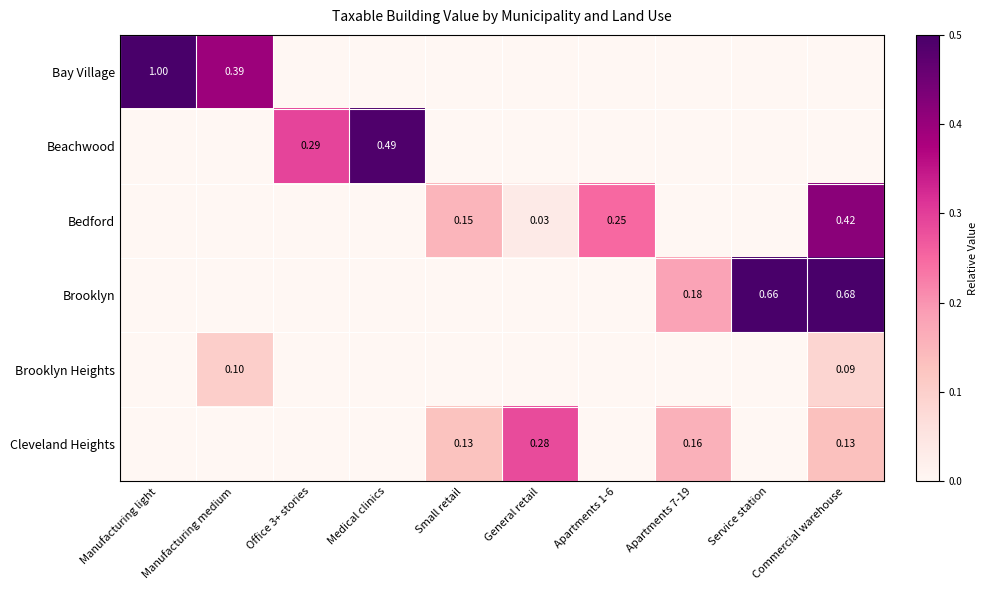

Is the value of Beachwood at Medical clinics greater than the value of Brooklyn at Service station?

No